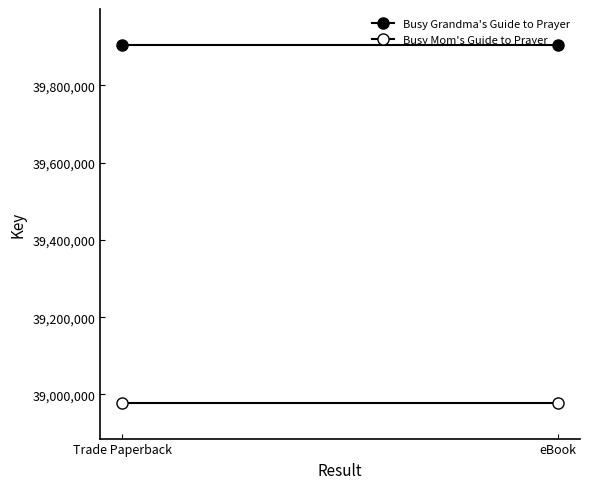

The value of Busy Grandma's Guide to Prayer at Trade Paperback is 15547340. True or false?

False